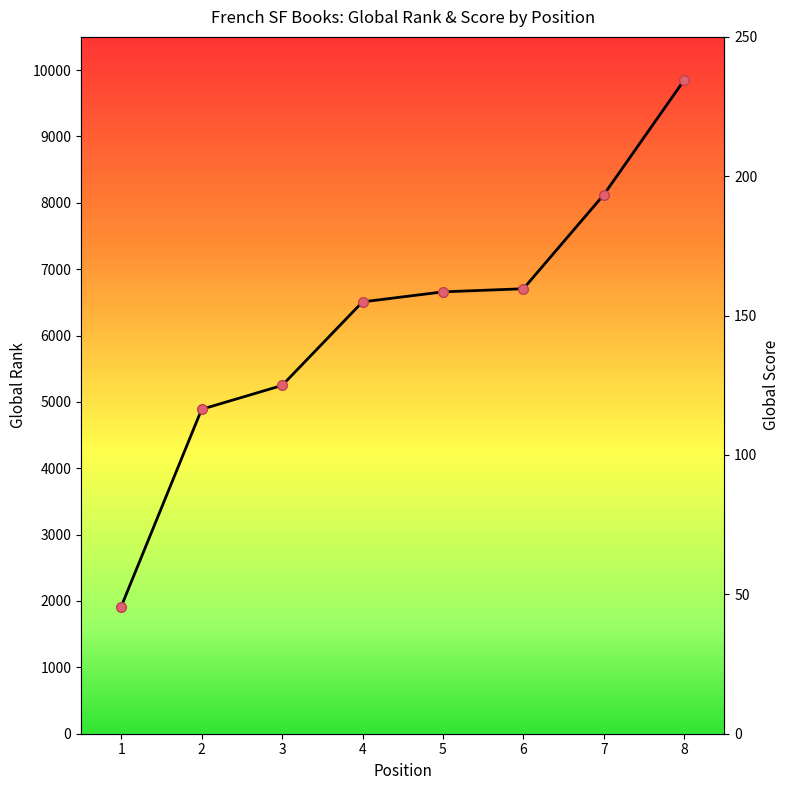

At which label does Global Rank first exceed 6658?

6